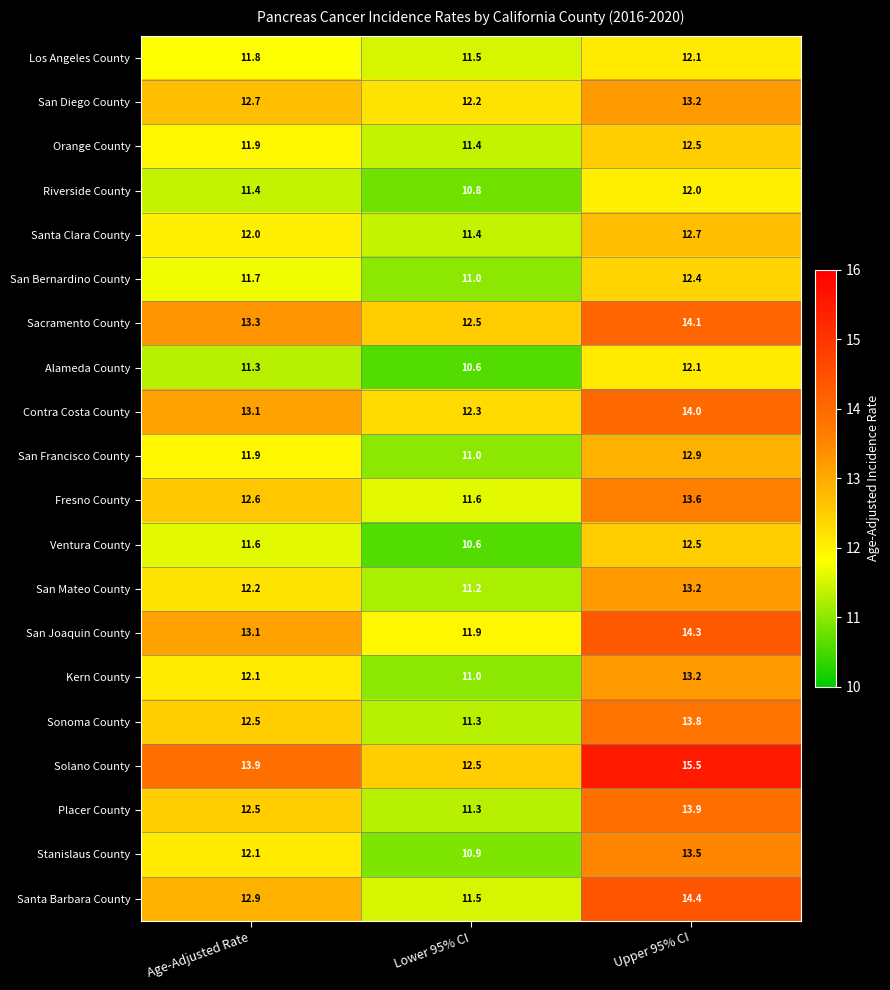

How many categories are shown in the chart?

3